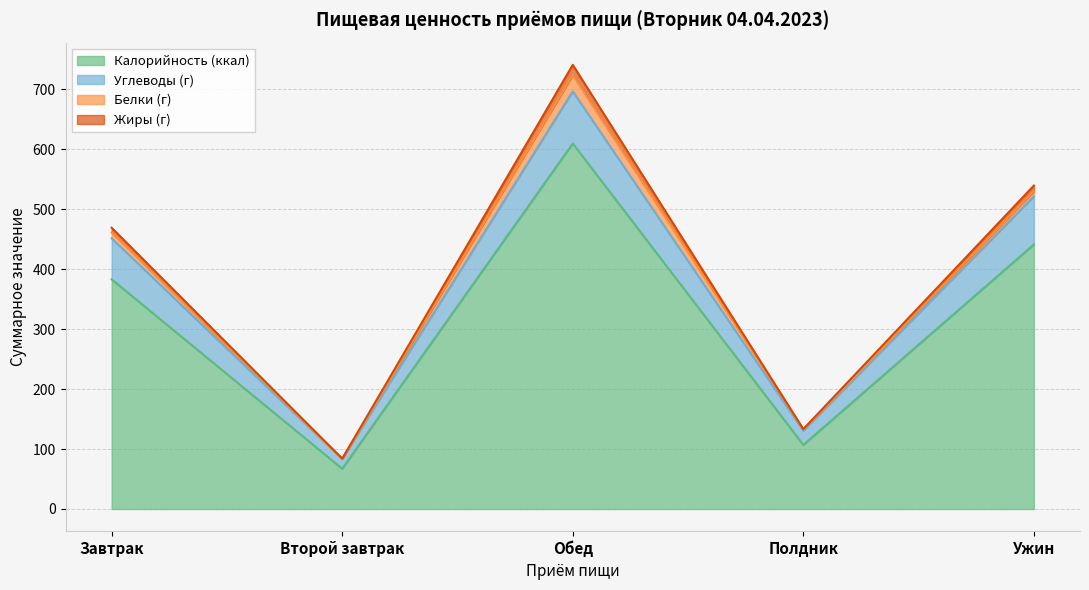

At which label does Калорийность (ккал) first exceed 383?

Завтрак